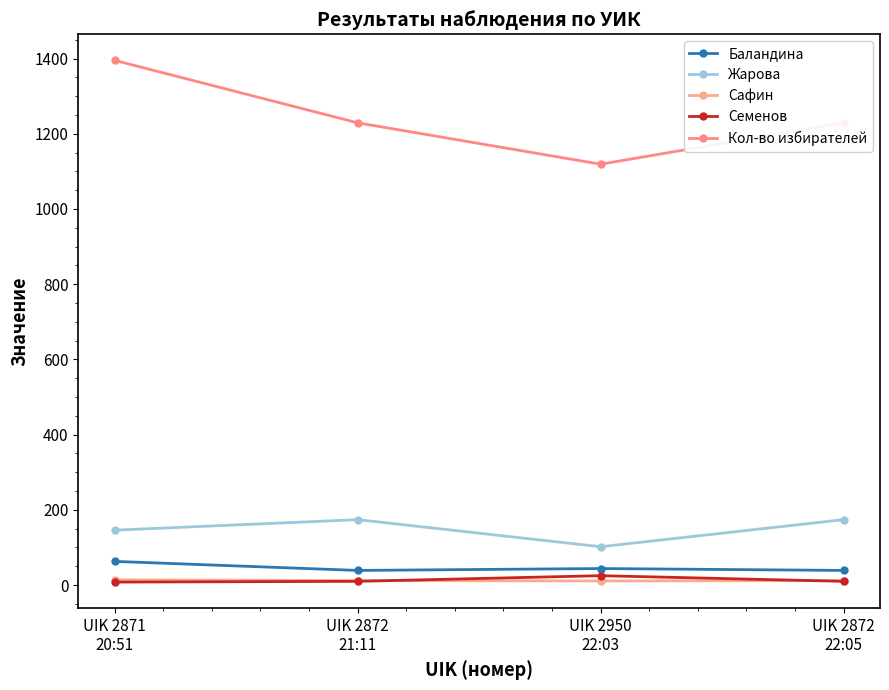

Where is the first local minimum for Жарова?

UIK 2950
22:03